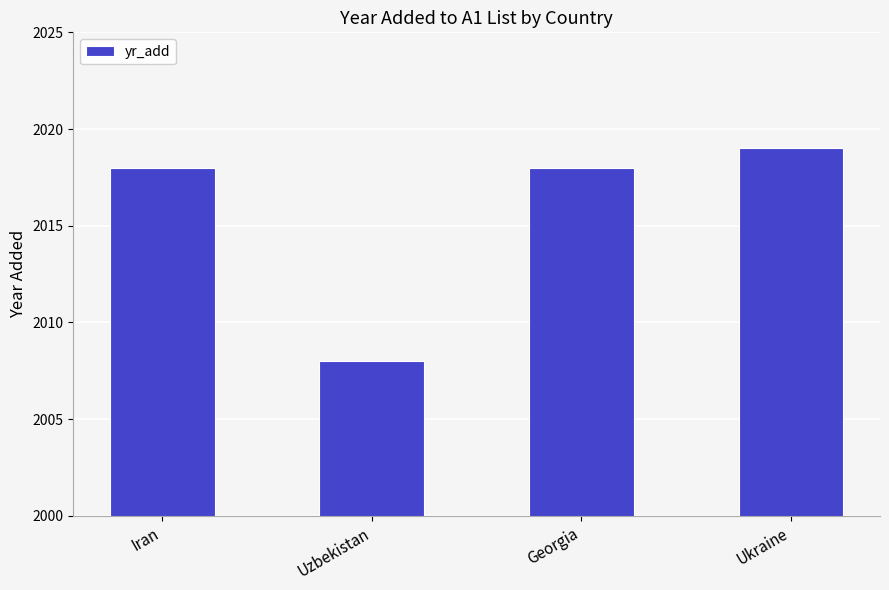

Which label corresponds to the smallest value in the chart?

Uzbekistan